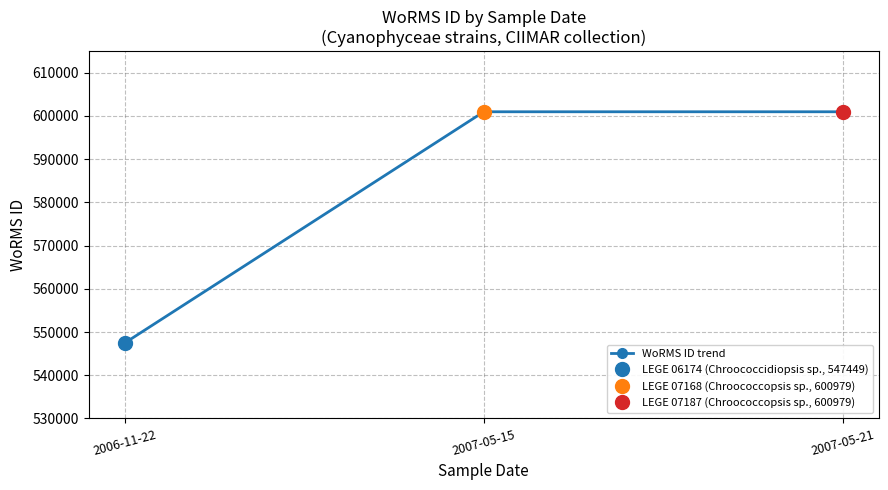

Reading right to left, list all the values displayed in this chart.

2007-05-21=600979	2007-05-15=600979	2006-11-22=547449